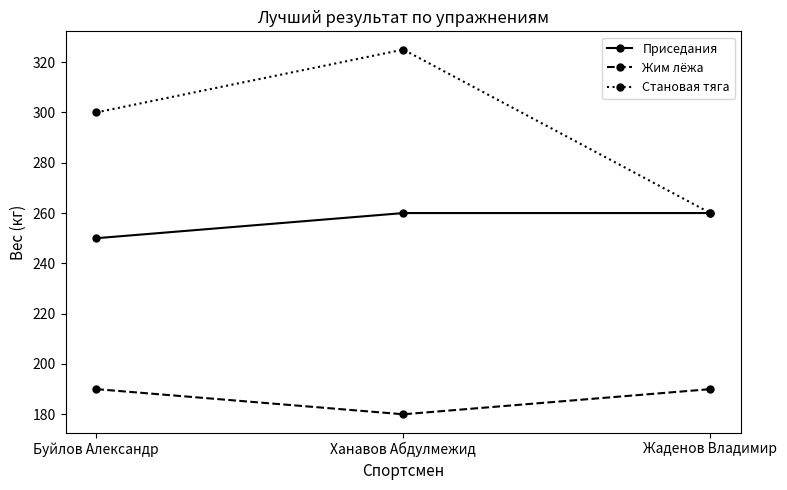

Reading left to right, what are all the values shown in this chart?

Приседания: Буйлов Александр=250	Ханавов Абдулмежид=260	Жаденов Владимир=260
Жим лёжа: Буйлов Александр=190	Ханавов Абдулмежид=180	Жаденов Владимир=190
Становая тяга: Буйлов Александр=300	Ханавов Абдулмежид=325	Жаденов Владимир=260